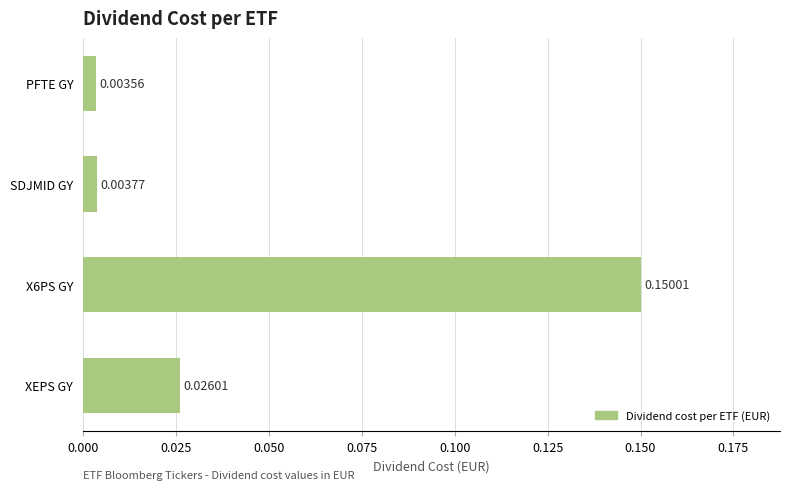

Rank the categories by value from highest to lowest.

X6PS GY, XEPS GY, SDJMID GY, PFTE GY